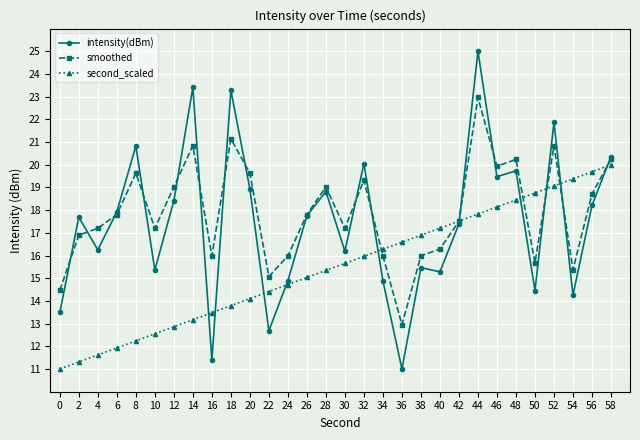

Between 20 and 26, which series saw the biggest shift?

smoothed